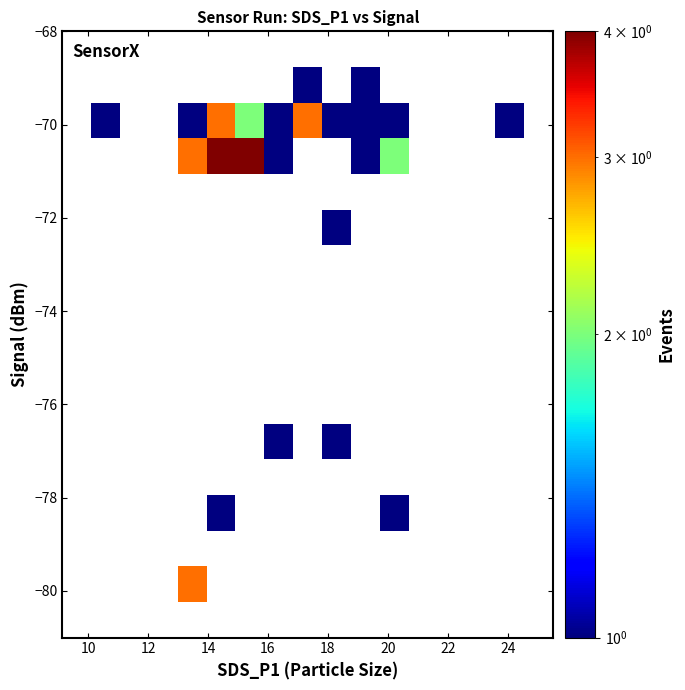

What Y value in the scatter plot is closest to -74?

-72